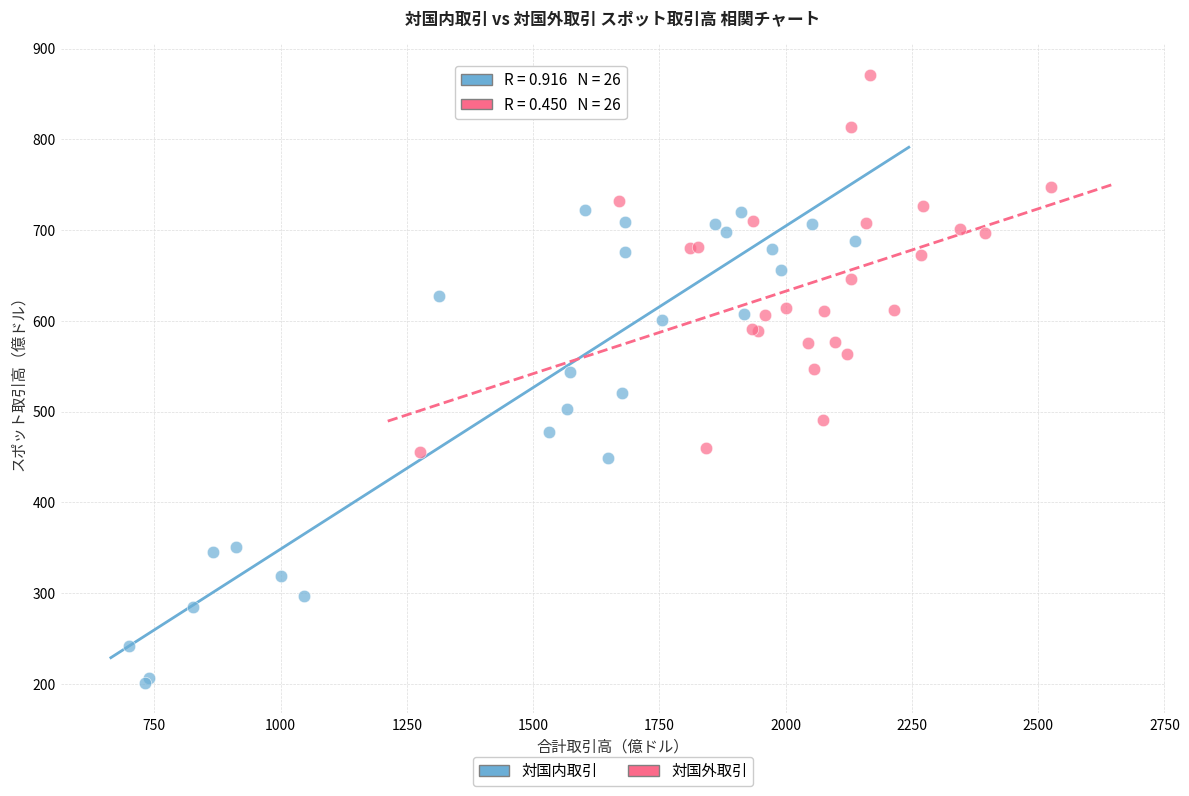

Which series has the largest Y range (max minus min)?

対国内取引